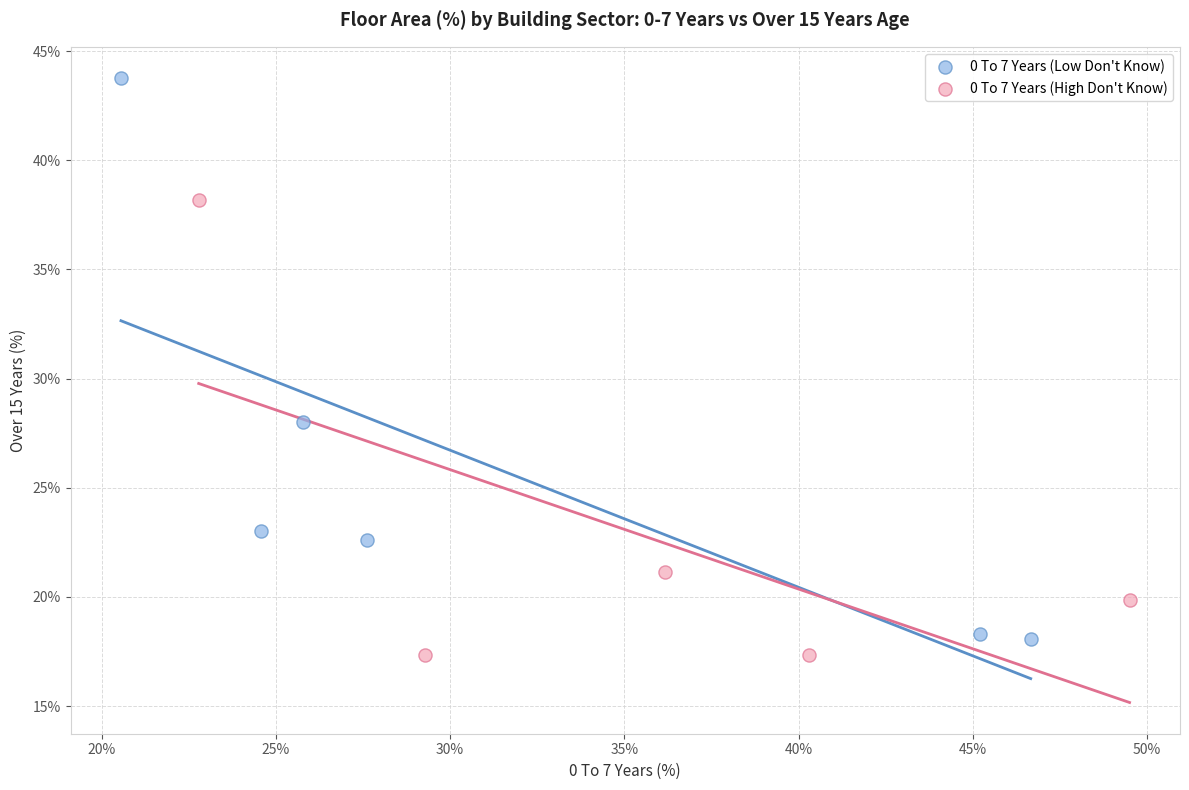

Which series reaches the maximum Y coordinate?

0 To 7 Years (Low Don't Know)